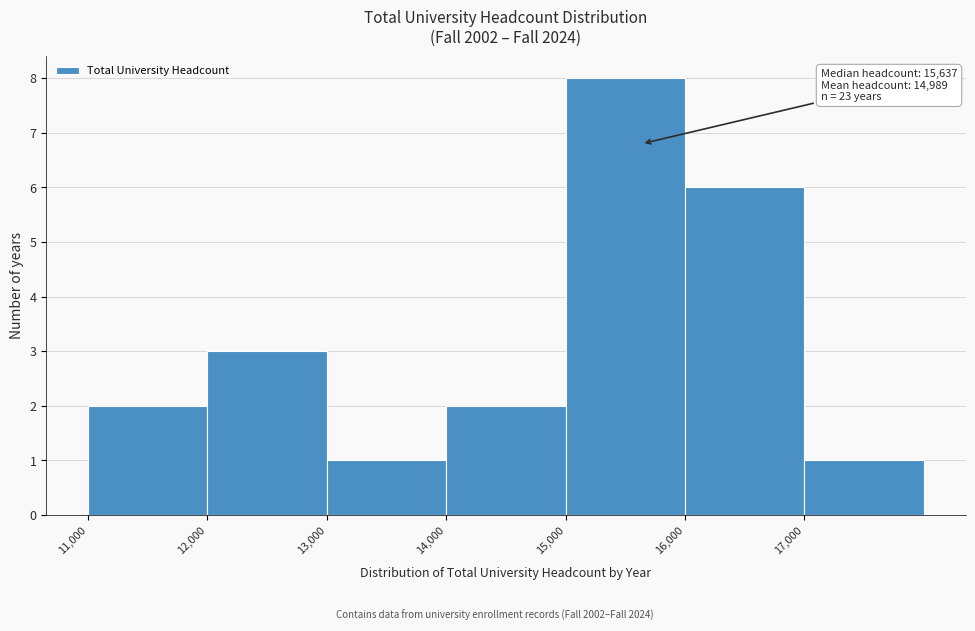

Over which range of the x-axis is the bar tallest?

15000 to 16000